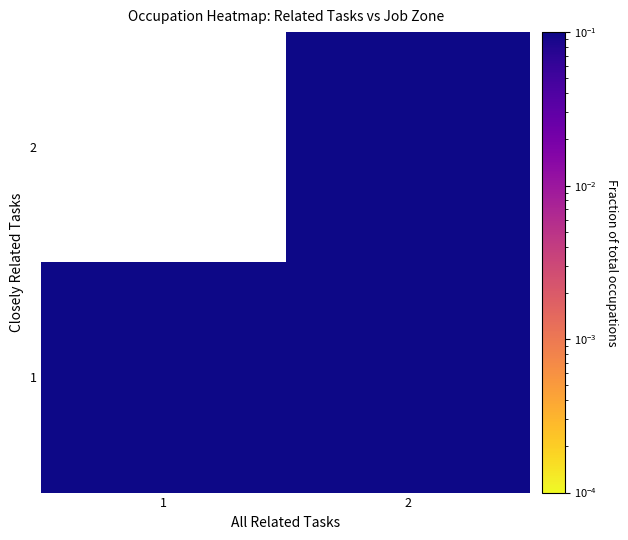

Rank the series at 2 from highest to lowest value.

1, 2